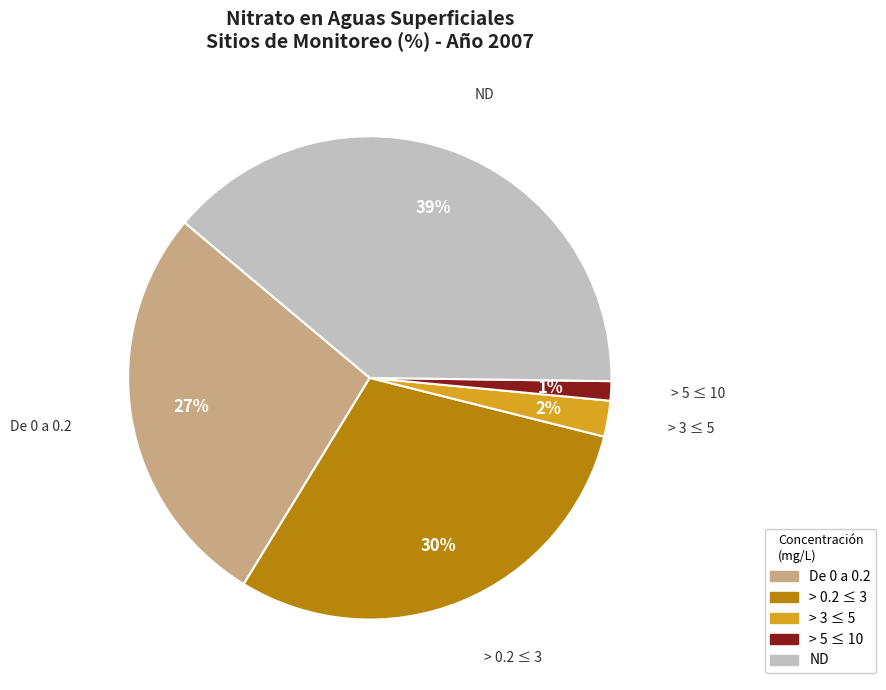

To the nearest percent, what portion does ND represent?

39%